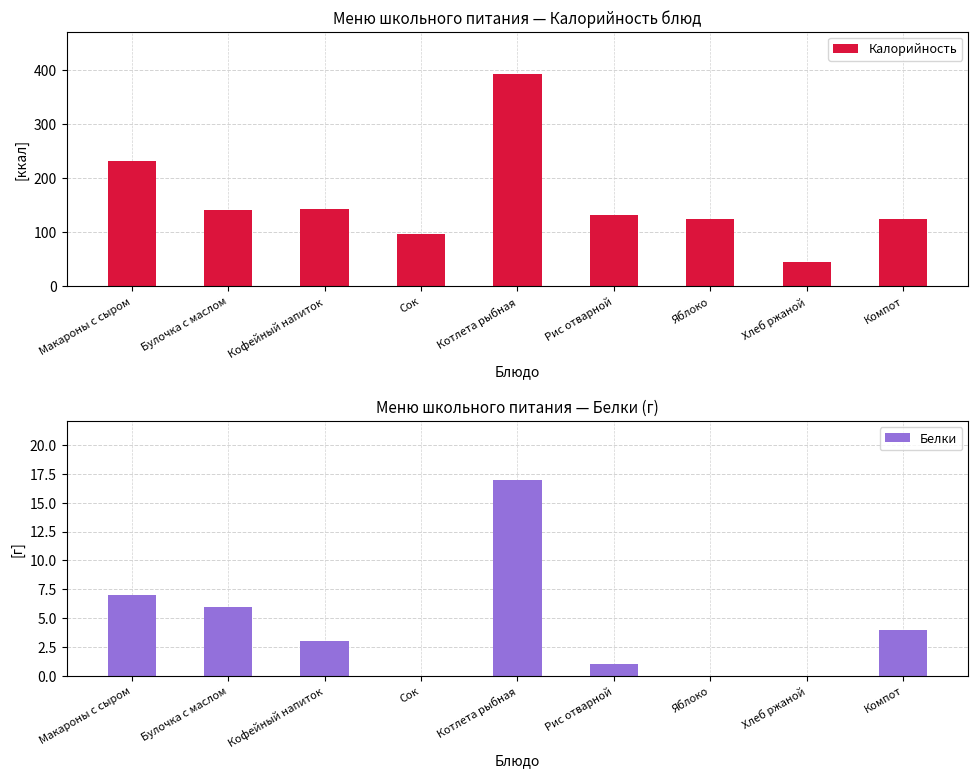

The Белки series shows 5 at Макароны с сыром. True or false?

False